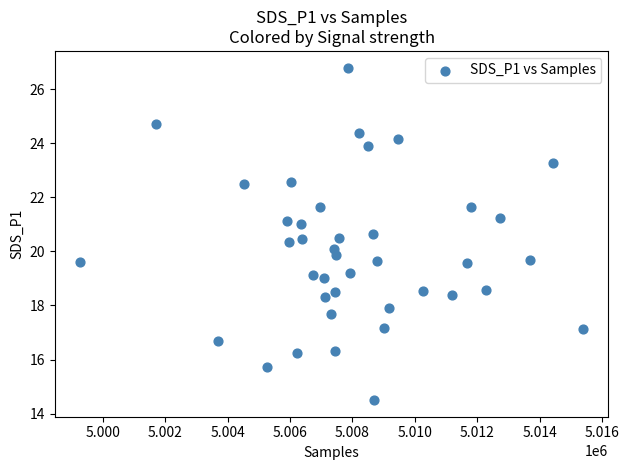

What is the range of Y values (max minus min)?

12.3